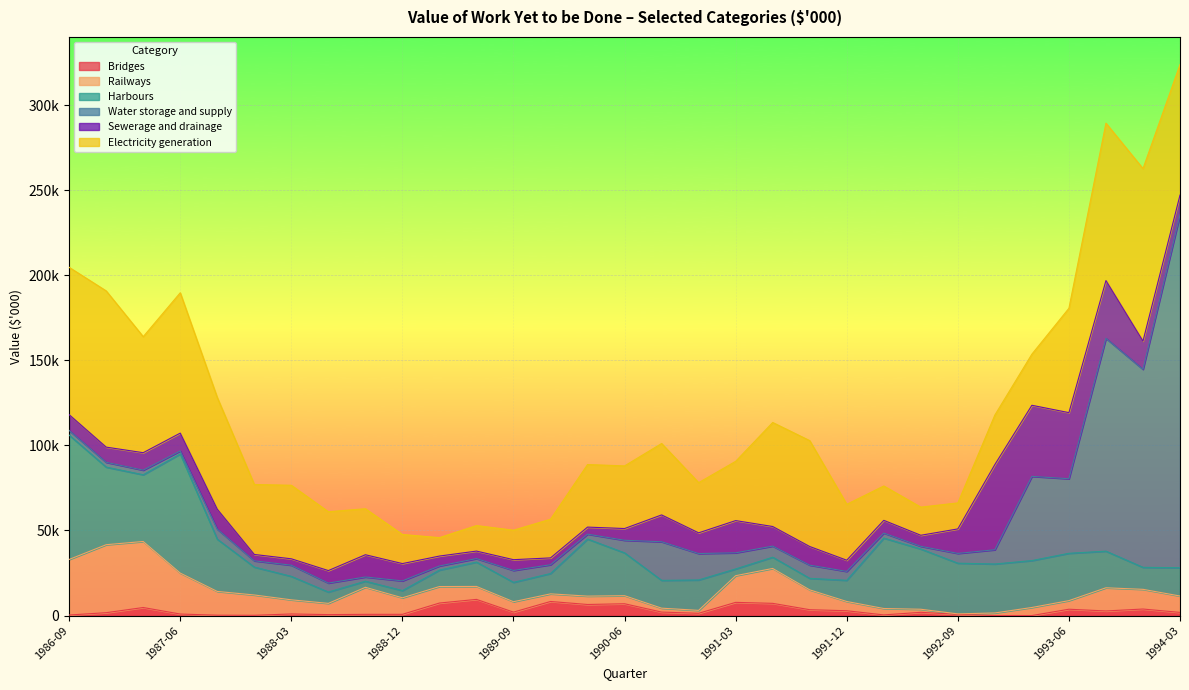

What is the label of the 22nd point from the left?

1991-12